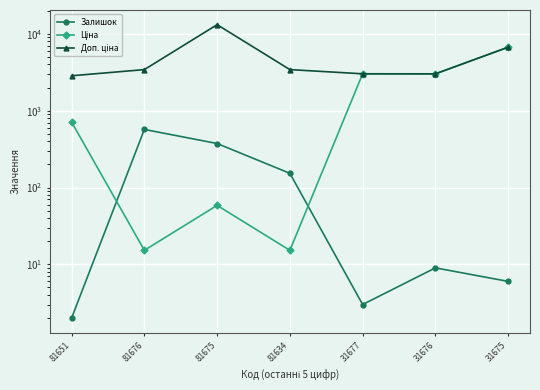

True or false: Доп. ціна has a value of 3425.0 at 81634.

True